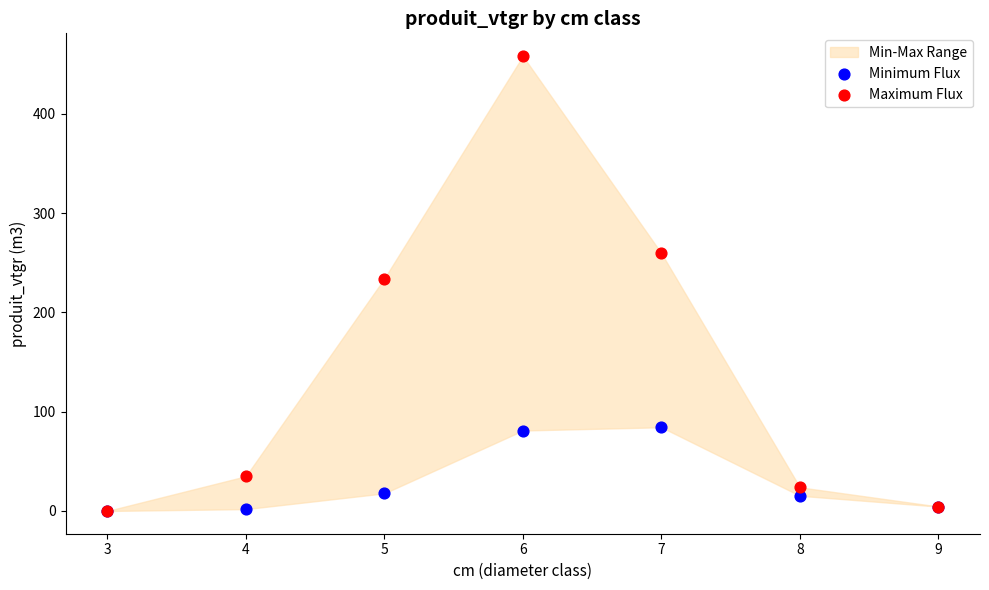

Which series reaches the maximum Y coordinate?

Maximum Flux